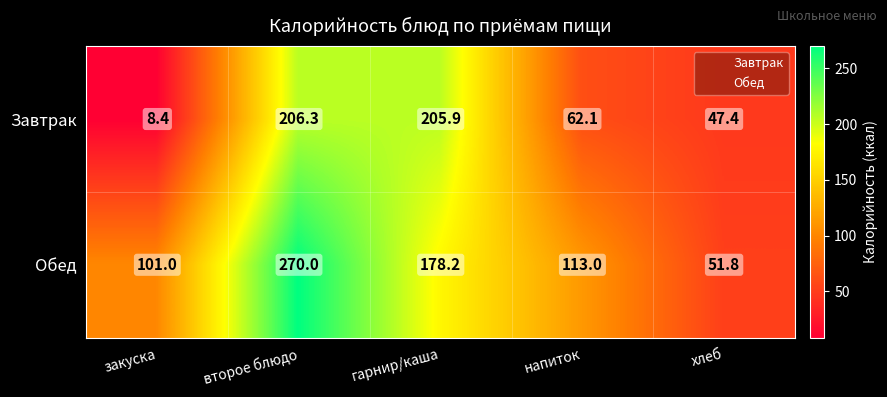

At which category is the sum across all series the highest?

второе блюдо